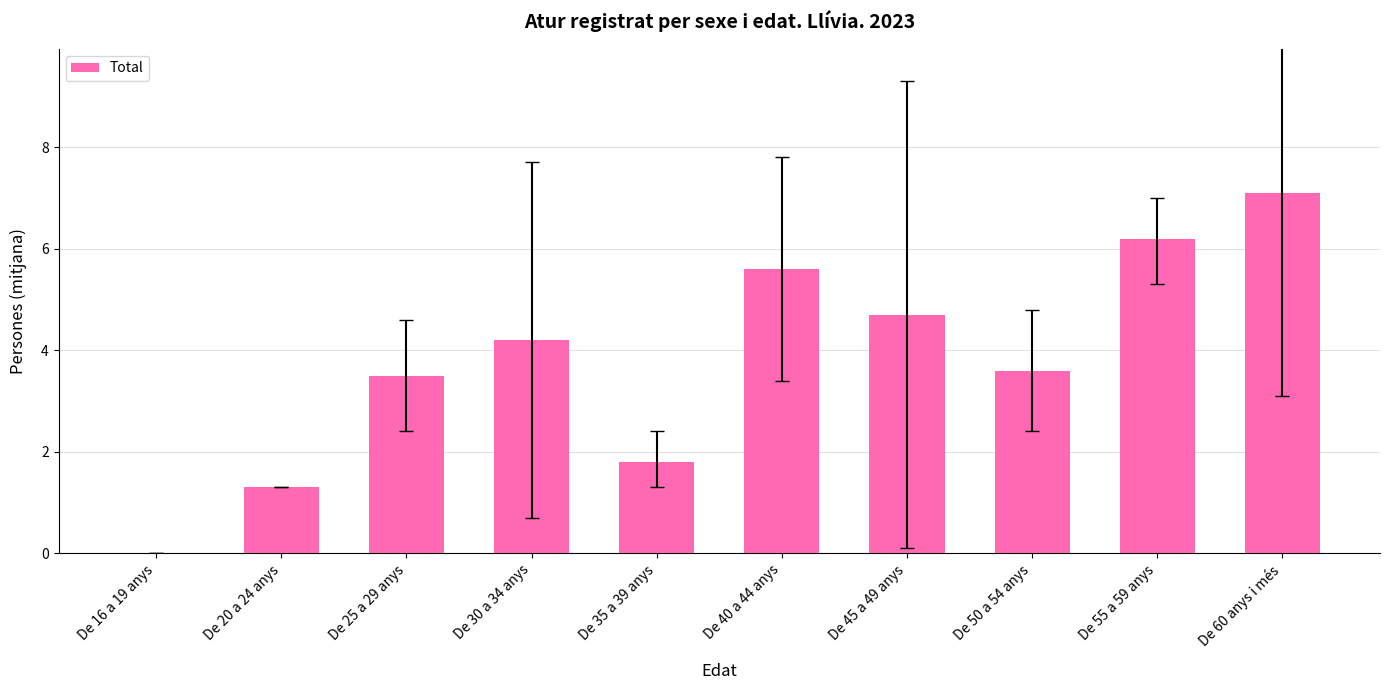

Reading right to left, extract all data points from this chart.

De 60 anys i més=7.1	De 55 a 59 anys=6.2	De 50 a 54 anys=3.6	De 45 a 49 anys=4.7	De 40 a 44 anys=5.6	De 35 a 39 anys=1.8	De 30 a 34 anys=4.2	De 25 a 29 anys=3.5	De 20 a 24 anys=1.3	De 16 a 19 anys=0.0